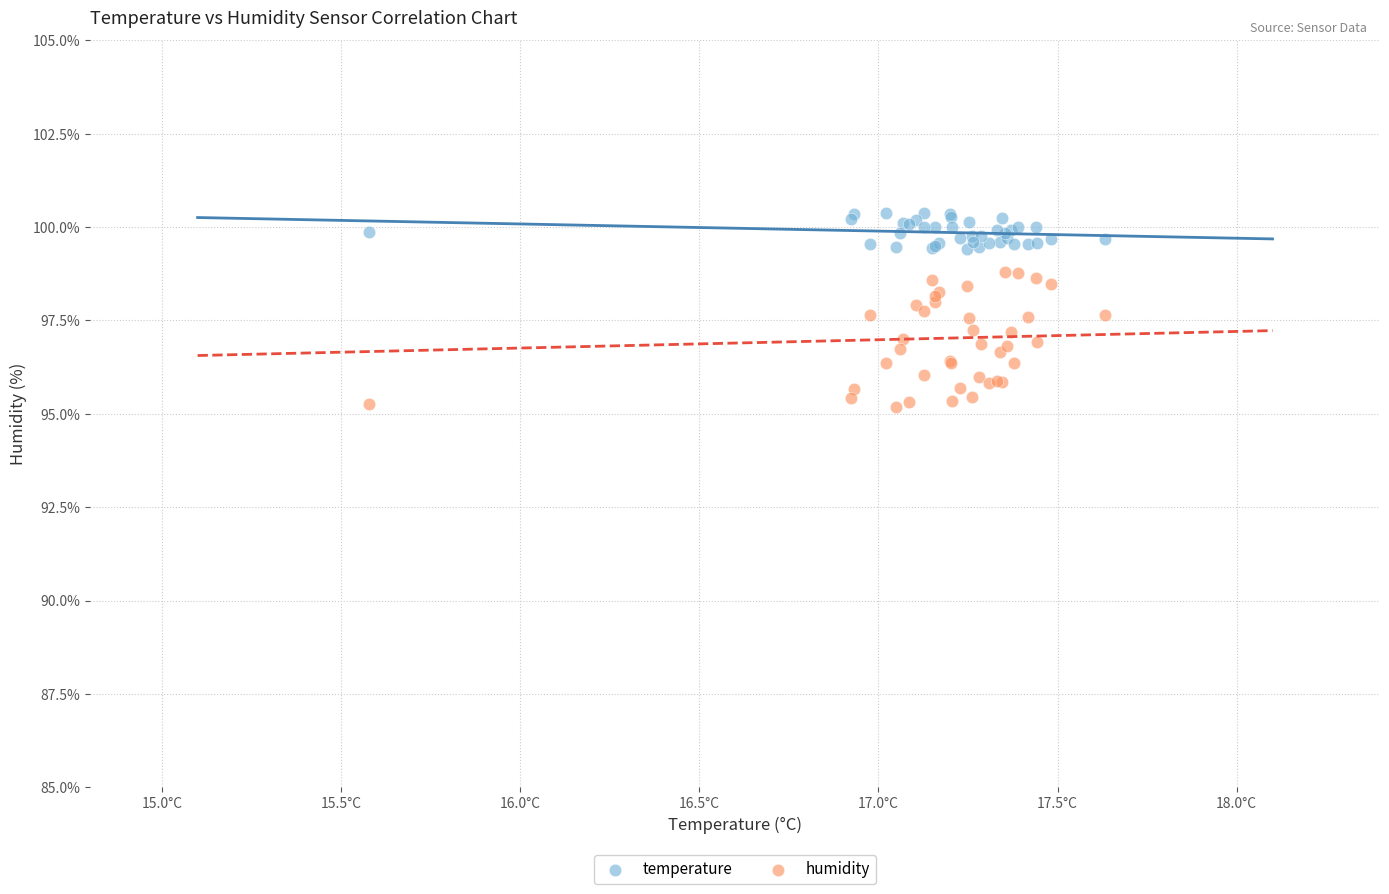

Which series reaches the maximum Y coordinate?

temperature